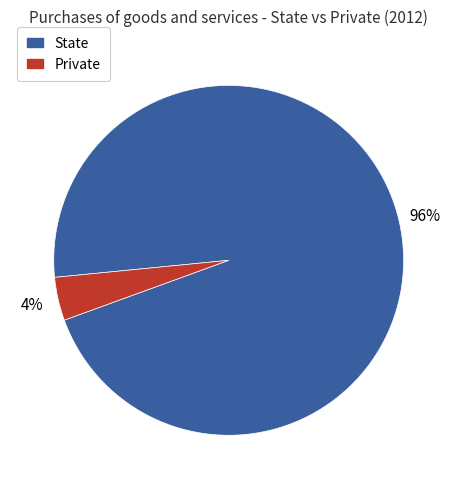

Rank the categories by value from lowest to highest.

Private, State